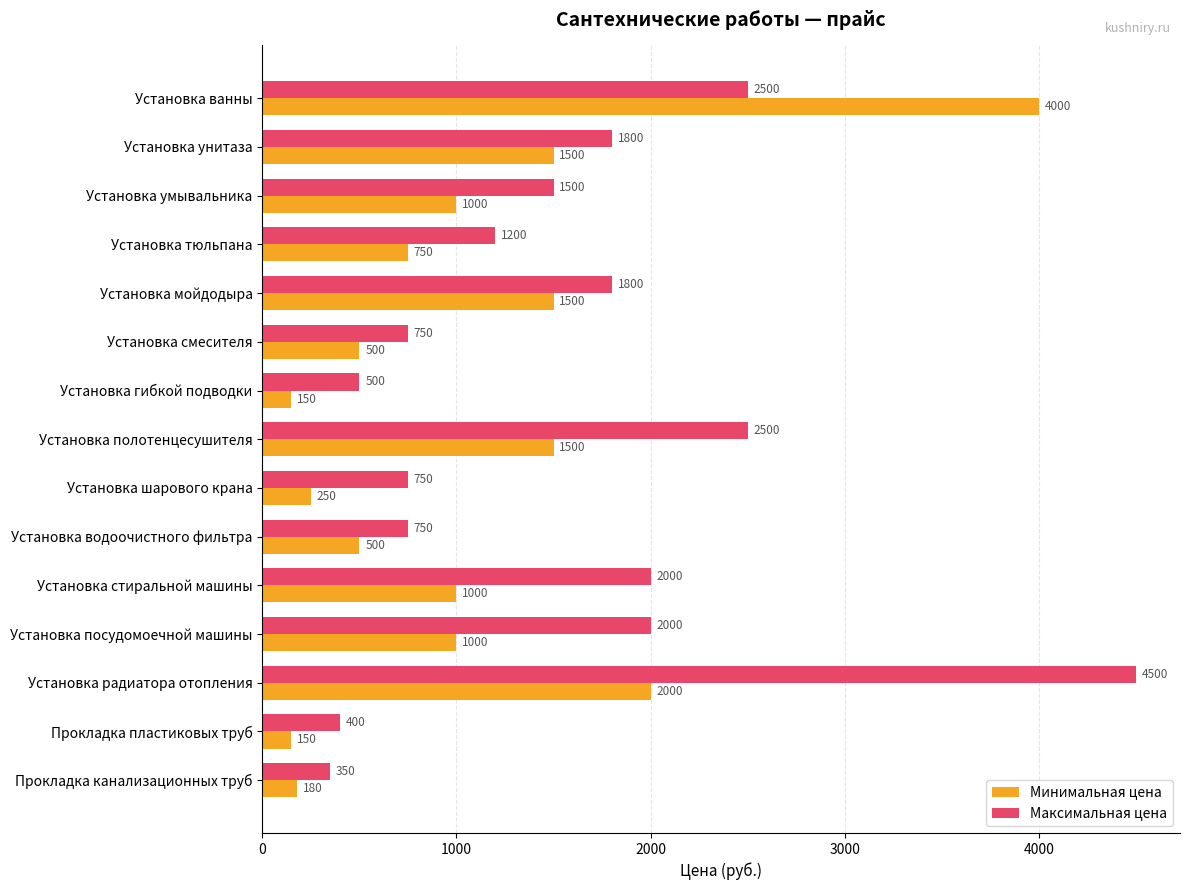

The Максимальная цена series shows 1800 at Установка унитаза. True or false?

True